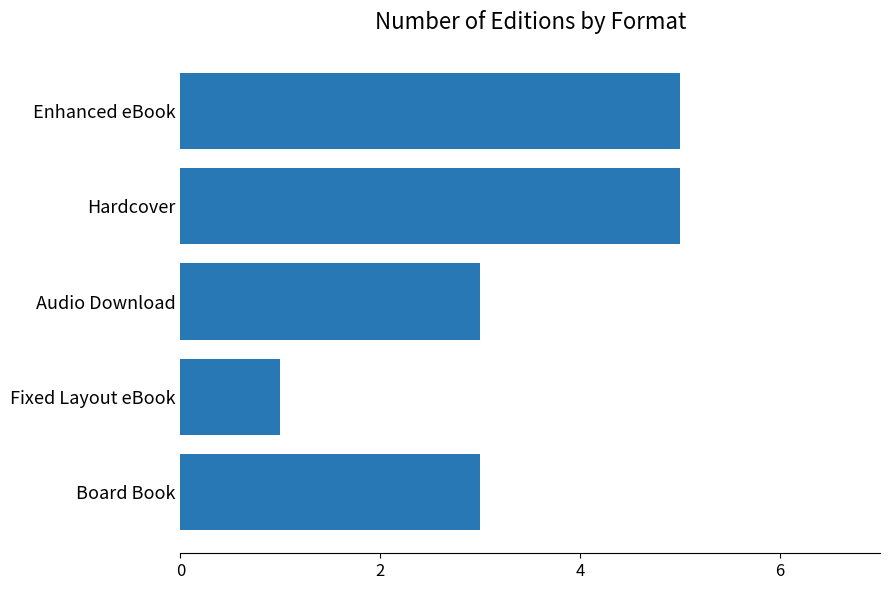

Reading bottom to top, transcribe all the data shown in this chart.

Board Book=3	Fixed Layout eBook=1	Audio Download=3	Hardcover=5	Enhanced eBook=5